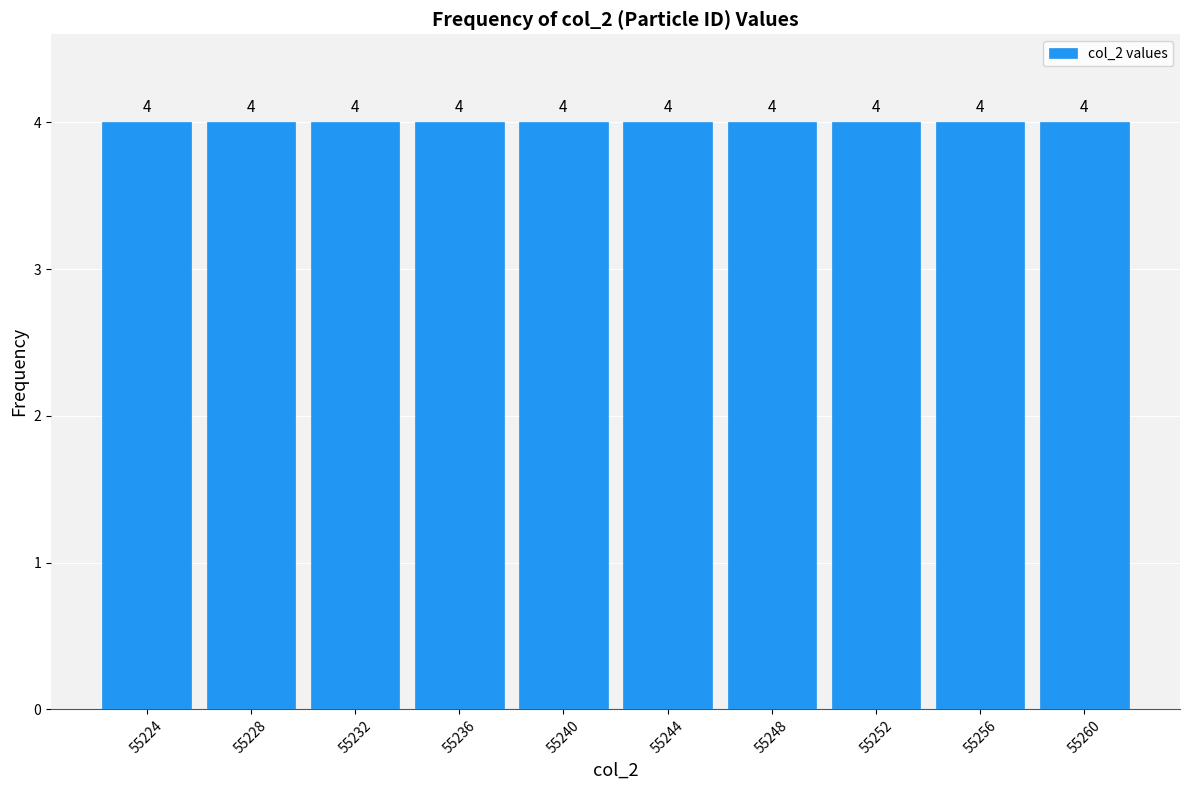

Reading left to right, transcribe this chart: for each bar, give the range it covers on the x-axis and its height.

55222 to 55226: 4
55226 to 55230: 4
55230 to 55234: 4
55234 to 55238: 4
55238 to 55242: 4
55242 to 55246: 4
55246 to 55250: 4
55250 to 55254: 4
55254 to 55258: 4
55258 to 55262: 4